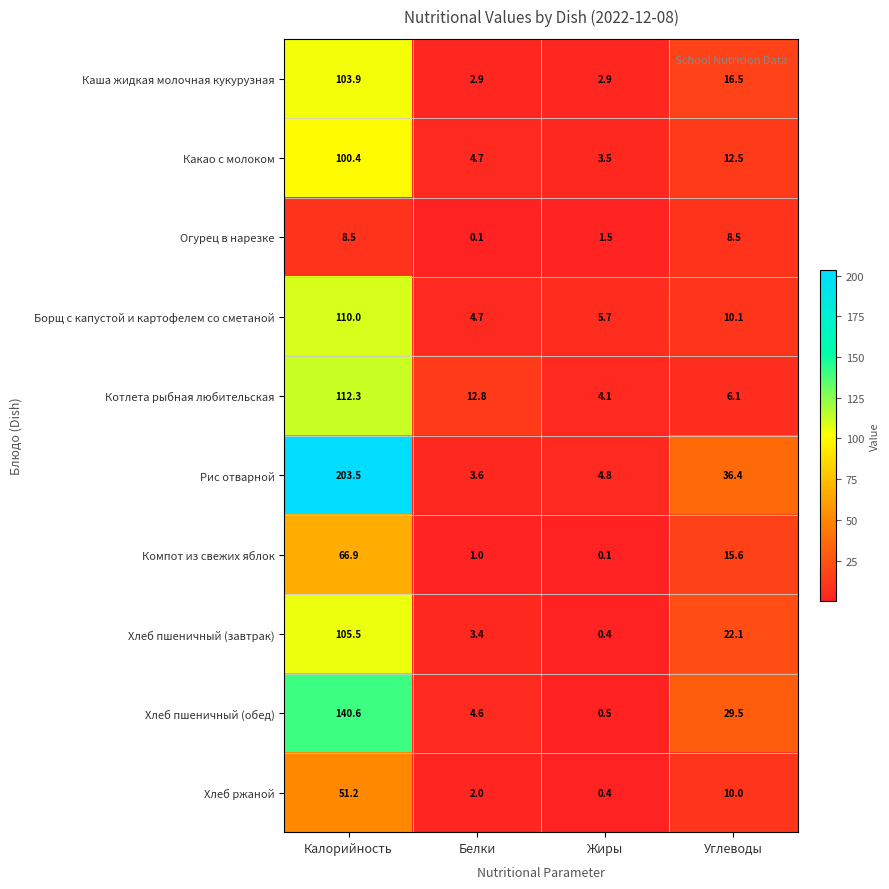

What is the highest value of the Хлеб пшеничный (обед) series?

140.6